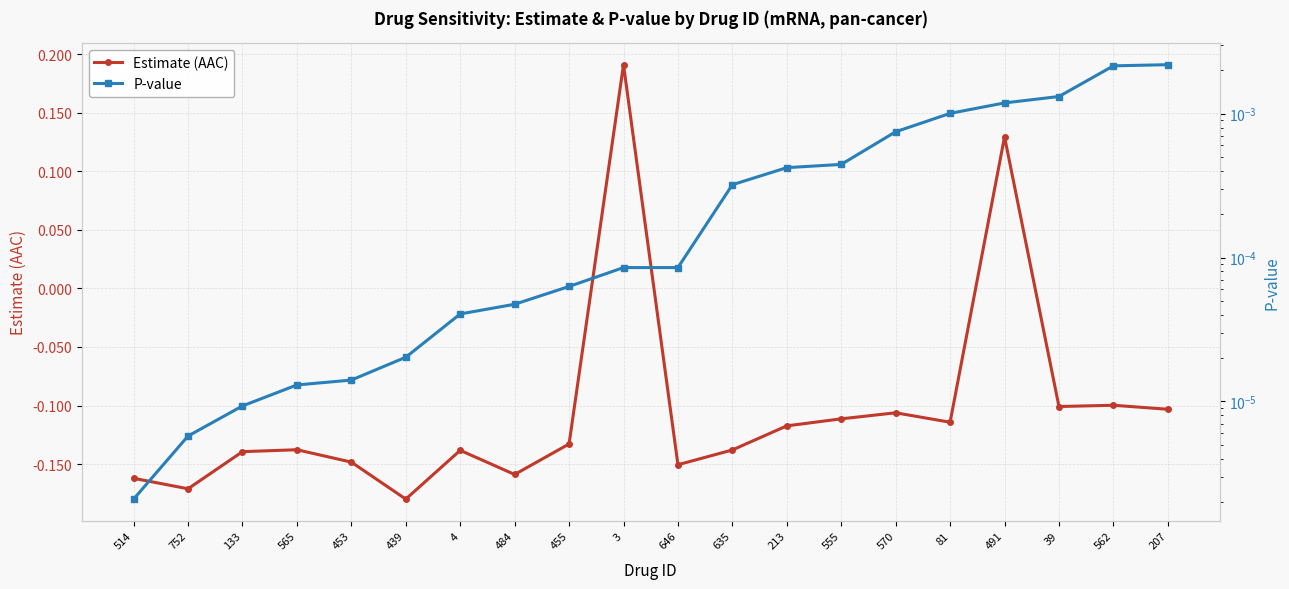

Rank the series at 646 from highest to lowest value.

P-value, Estimate (AAC)